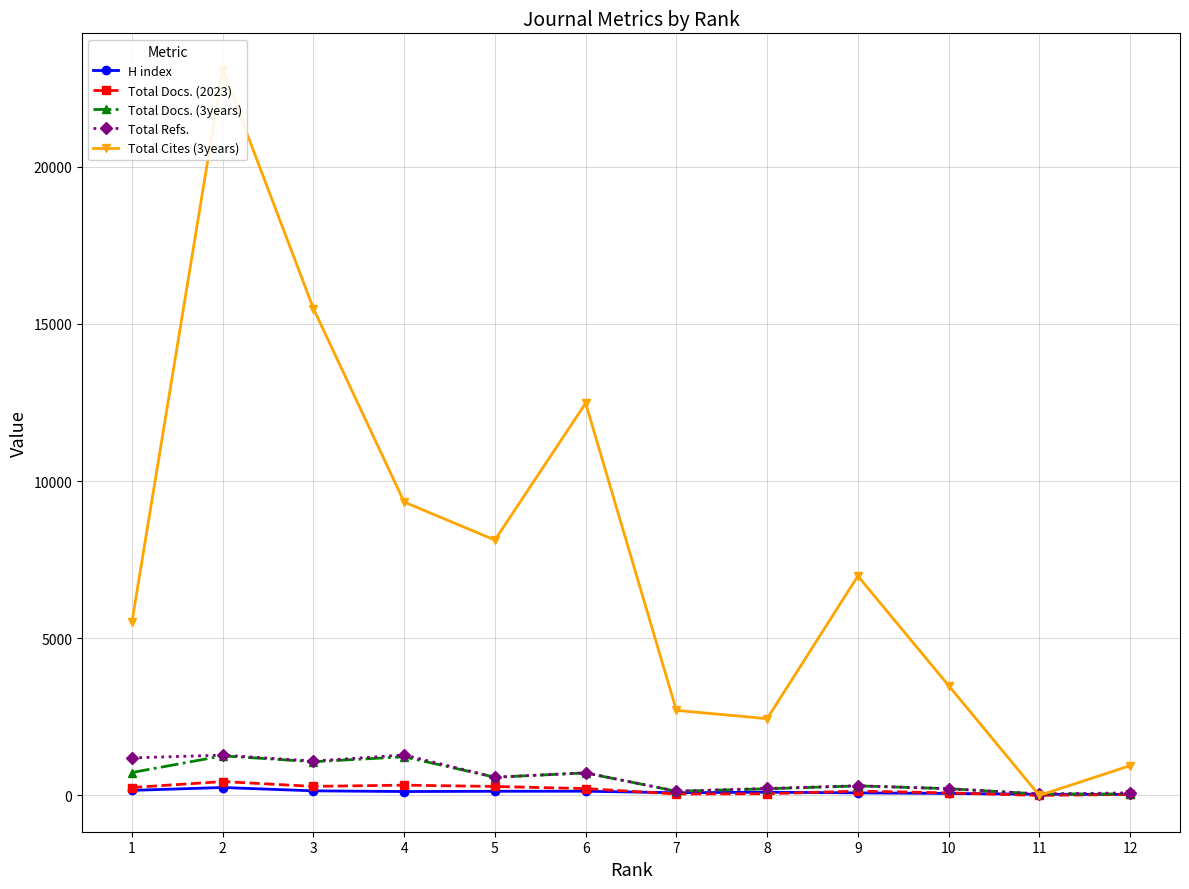

What is the sum of the Total Cites (3years) values at 6 and 1?

17997